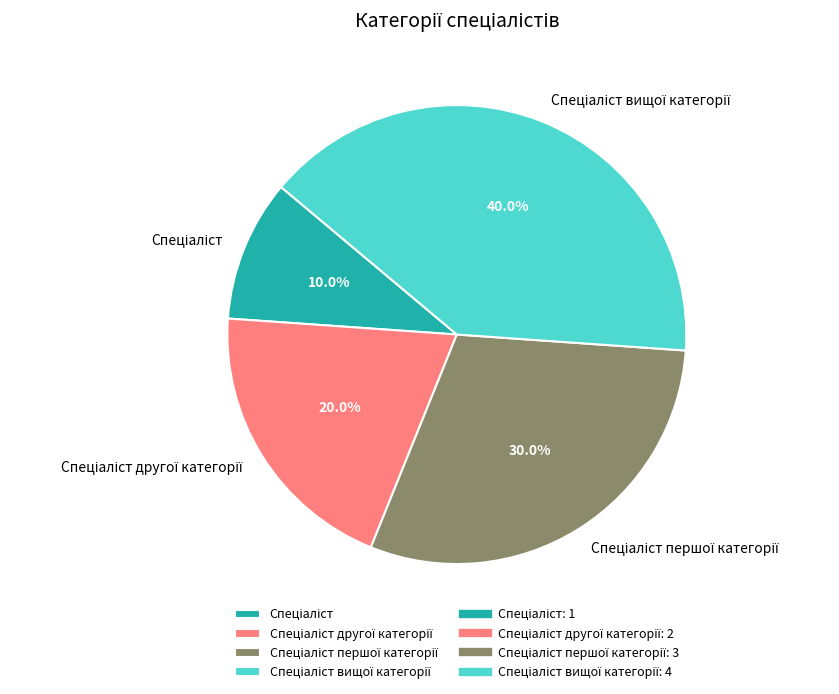

Is there a majority slice in this chart?

No